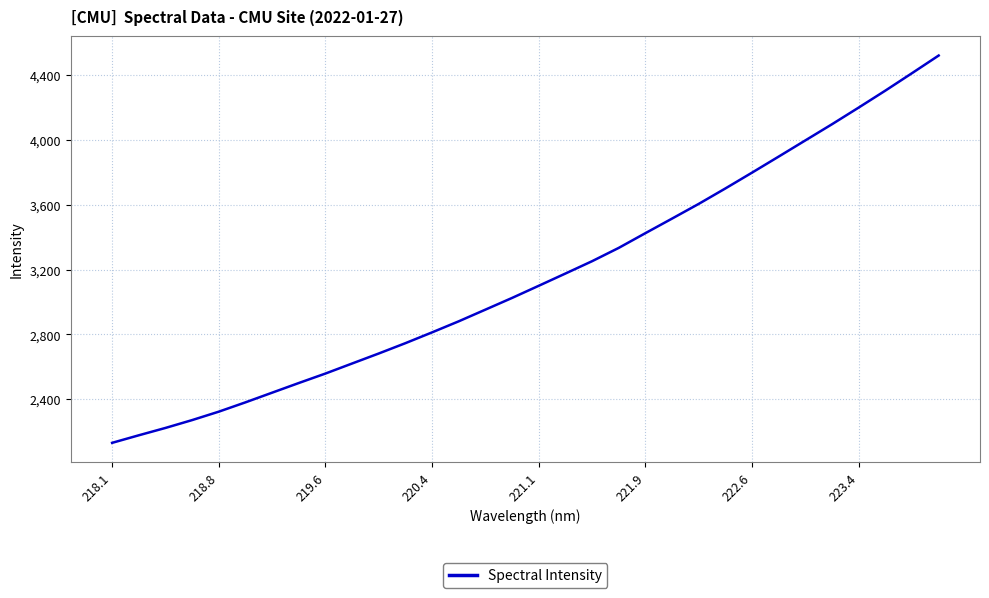

What is the difference between the maximum and minimum values?

2390.6